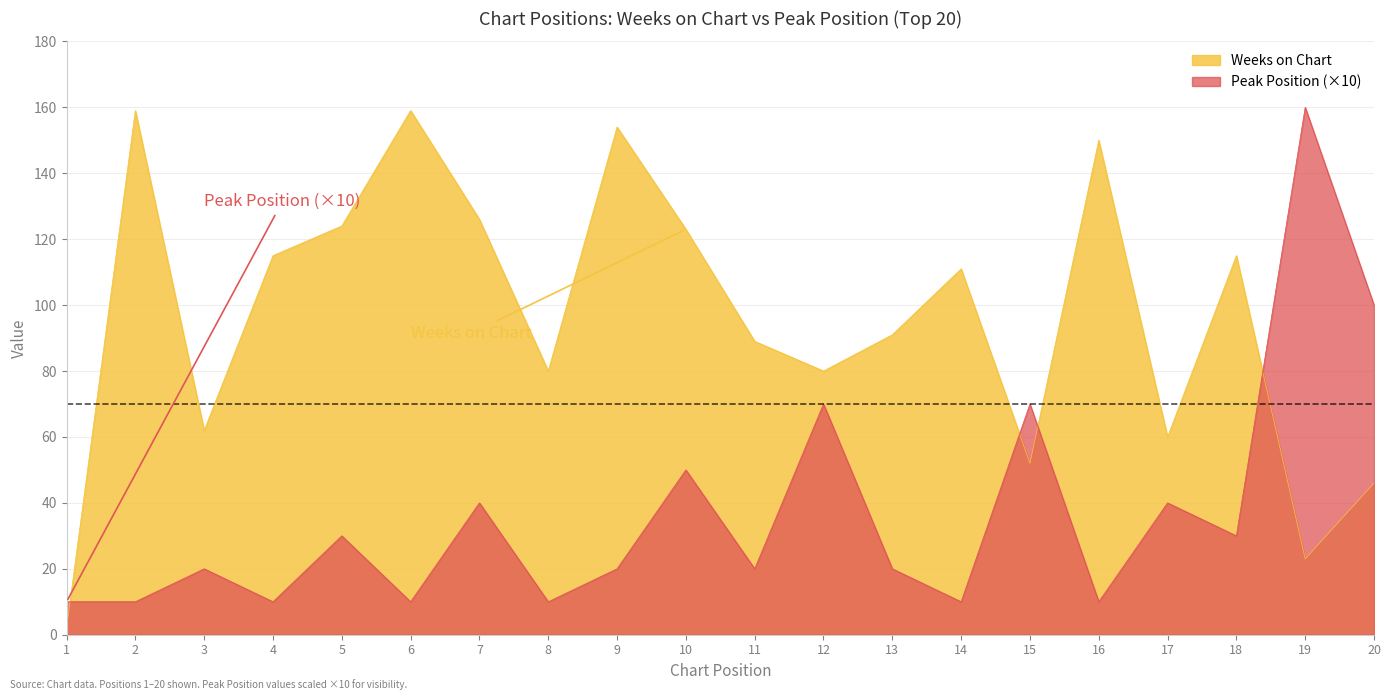

How many intersections are there between Peak Position and Weeks on Chart?

4